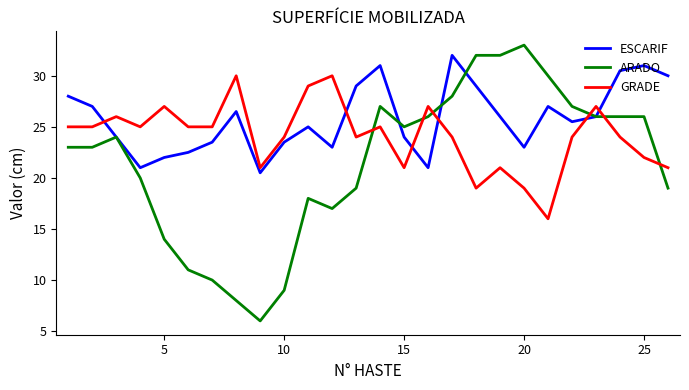

True or false: ARADO and ESCARIF intersect in this chart.

True